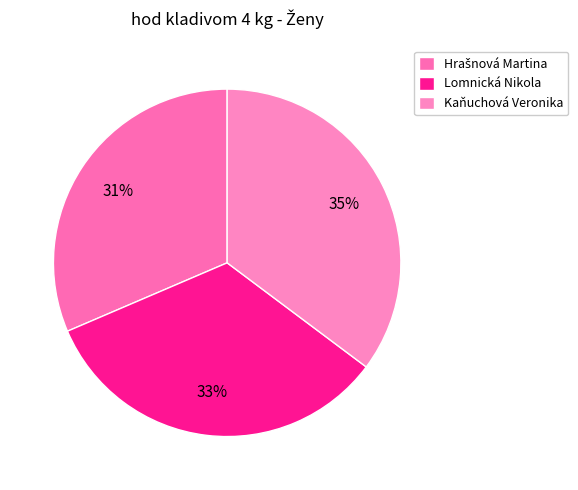

Rank the categories by value from lowest to highest.

Hrašnová Martina, Lomnická Nikola, Kaňuchová Veronika